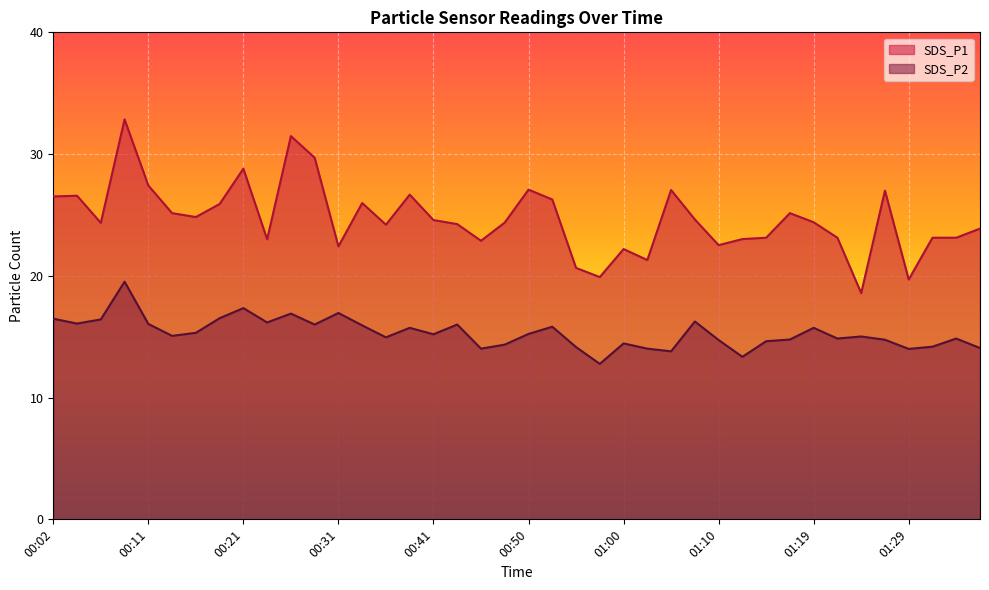

The SDS_P2 series shows 19.6 at 01:17. True or false?

False